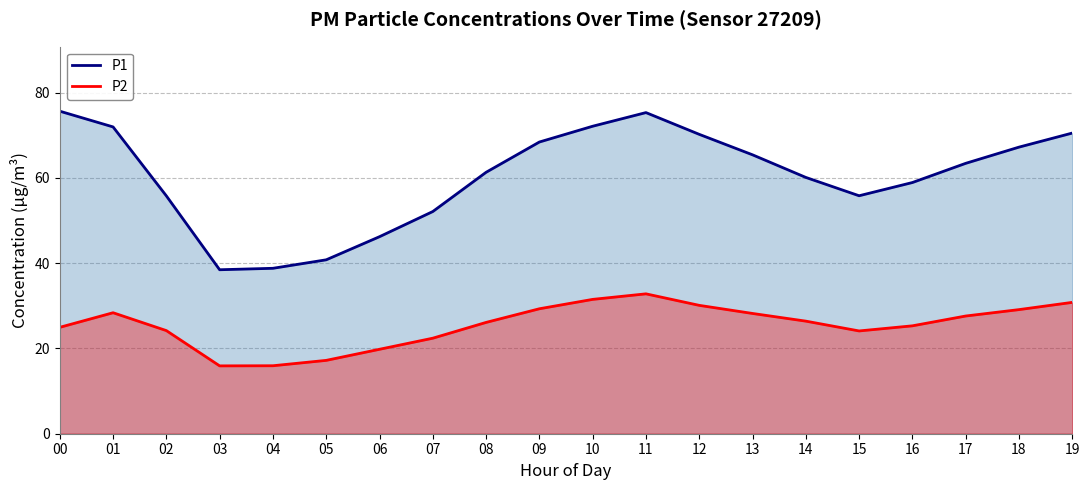

Which series has the widest spread of values?

P1